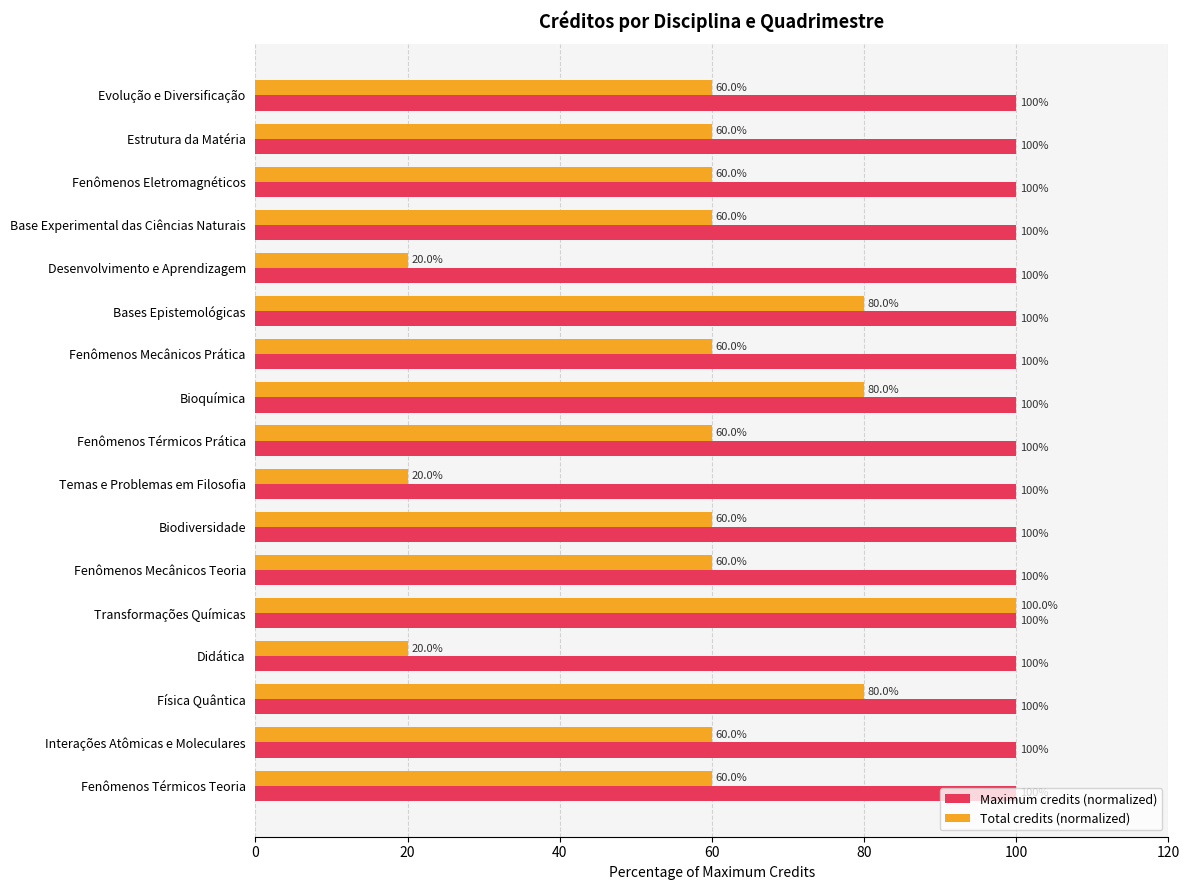

What is the average value of the Total credits (normalized) series?

59